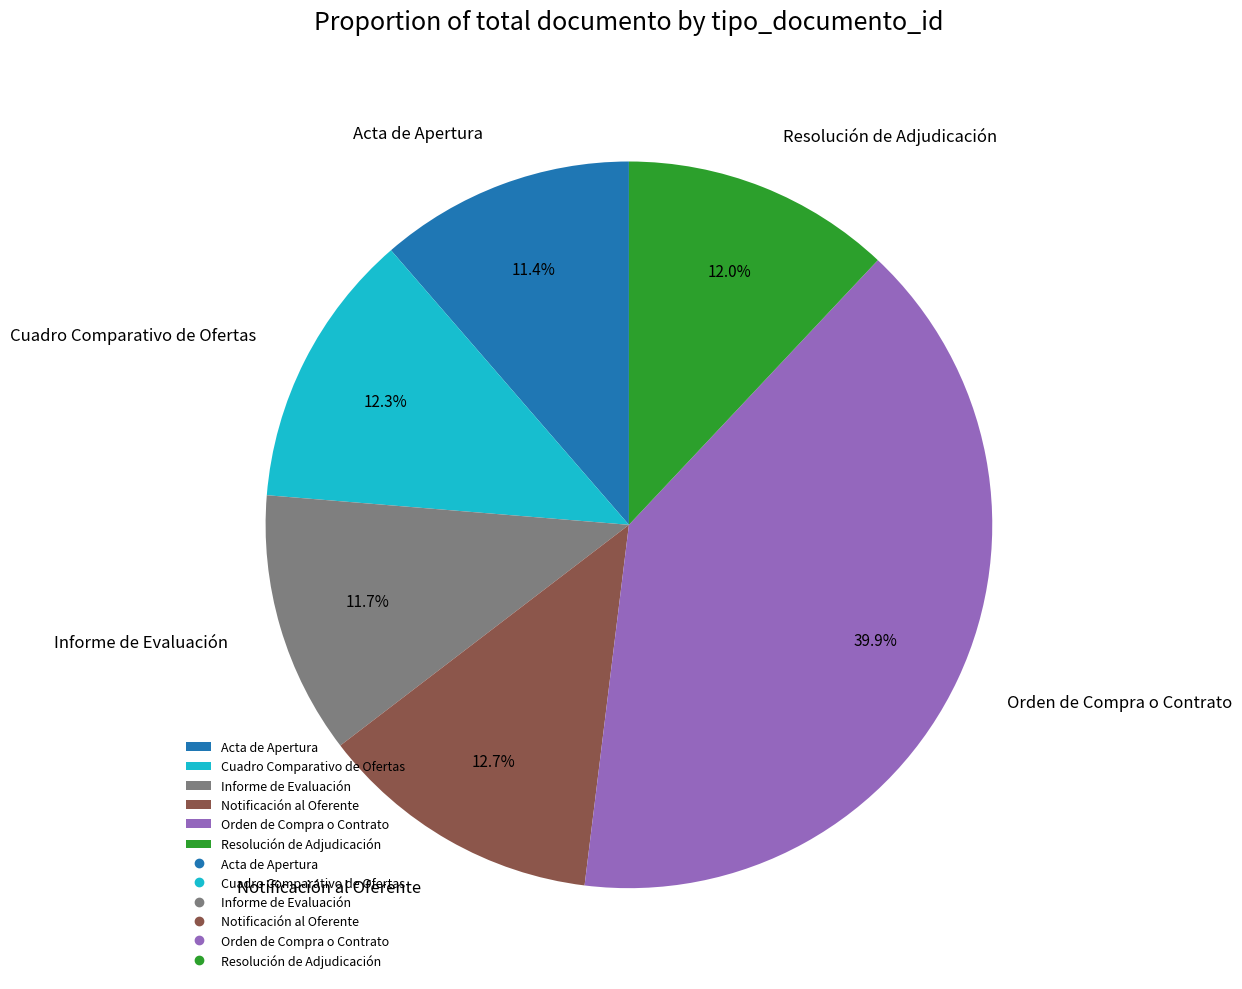

Is Notificación al Oferente the majority of the pie?

No